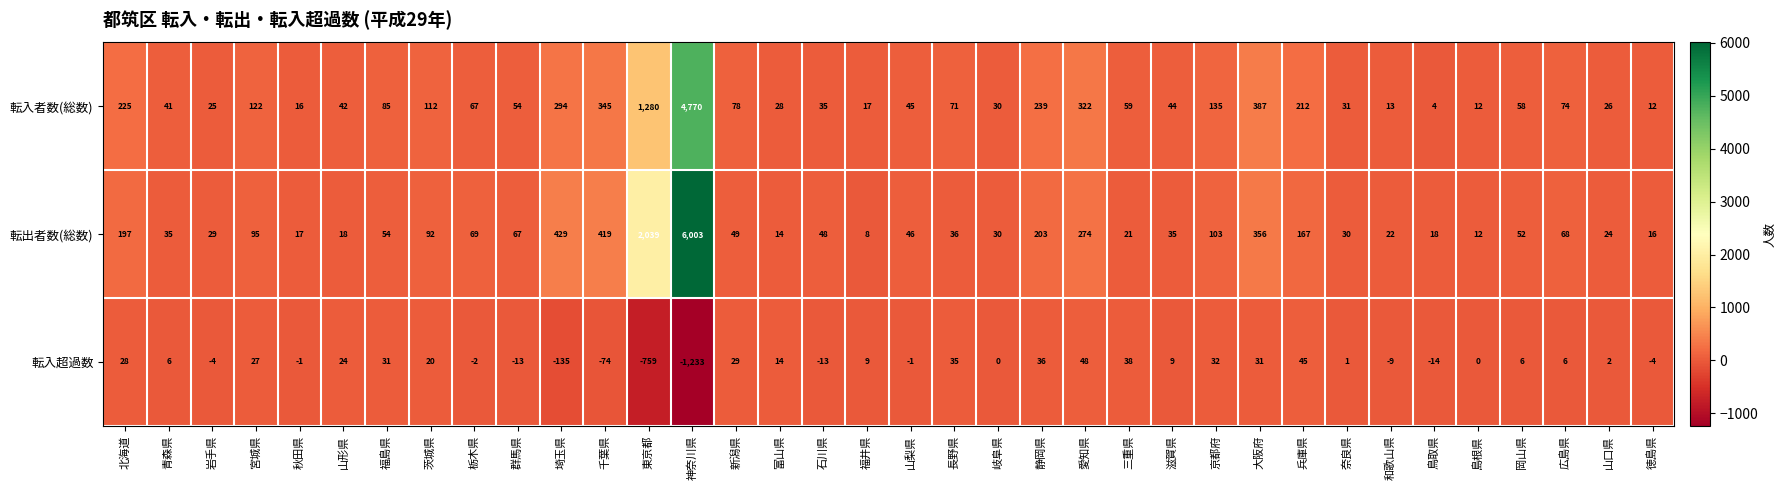

What is the spread (max minus min) of values at 岩手県?

33